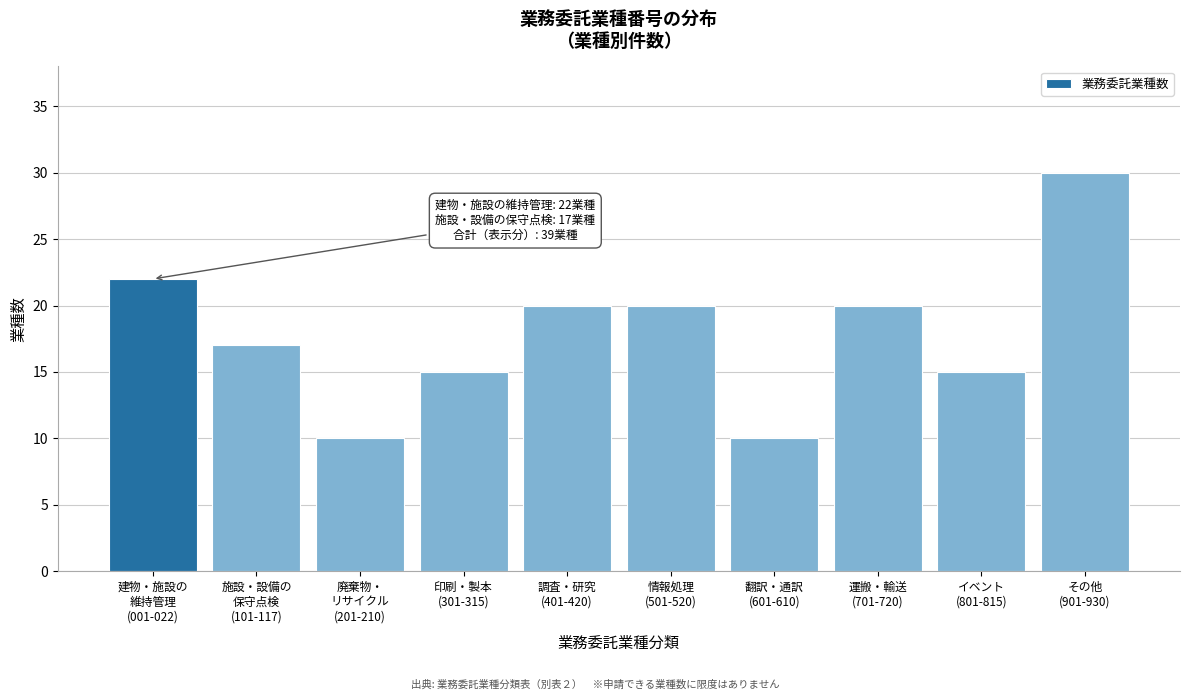

Reading left to right, list all the values displayed in this chart.

22	17	10	15	20	20	10	20	15	30